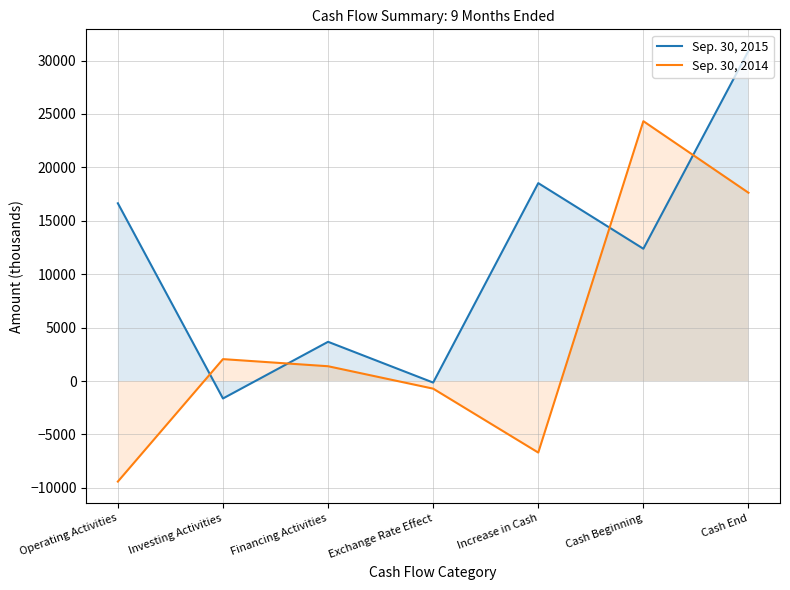

After their last crossing, which series has the higher values: Sep. 30, 2015 or Sep. 30, 2014?

Sep. 30, 2015